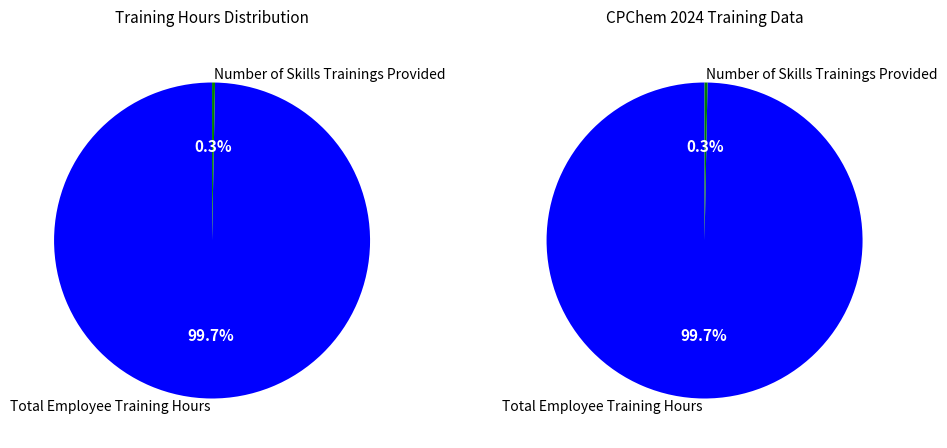

Is there any slice that represents more than half of the pie?

Yes